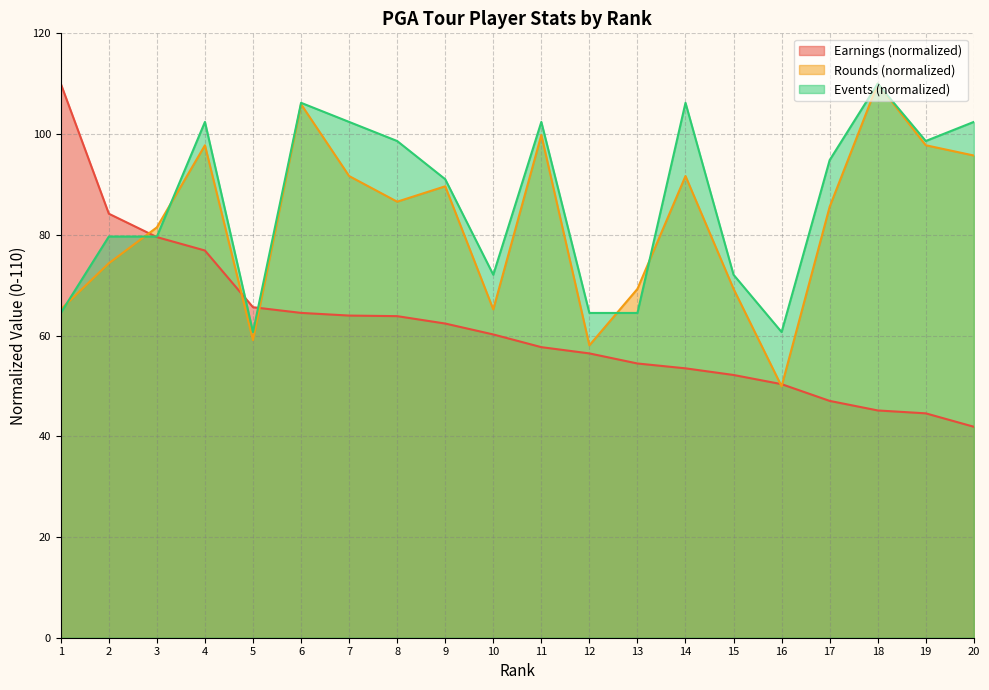

What is the value of the Rounds point at the 10th from the left?

65.2